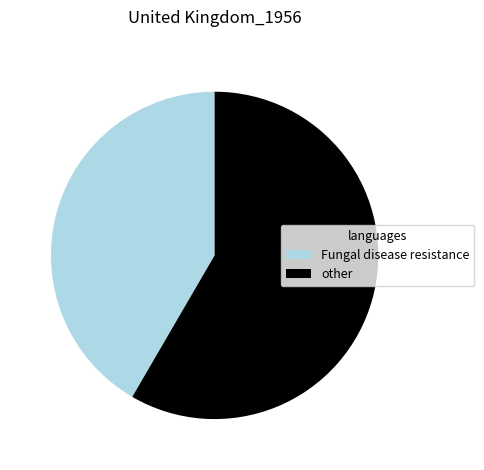

How many segments does this pie chart have?

2